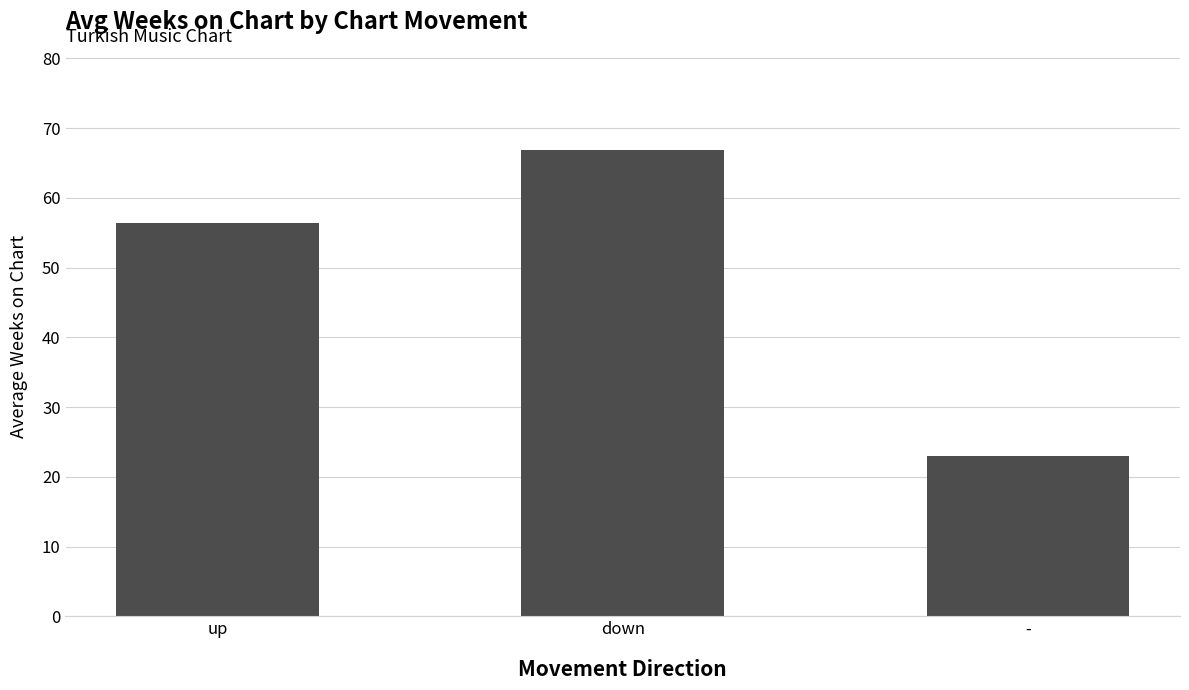

Rank the categories by value from lowest to highest.

-, up, down